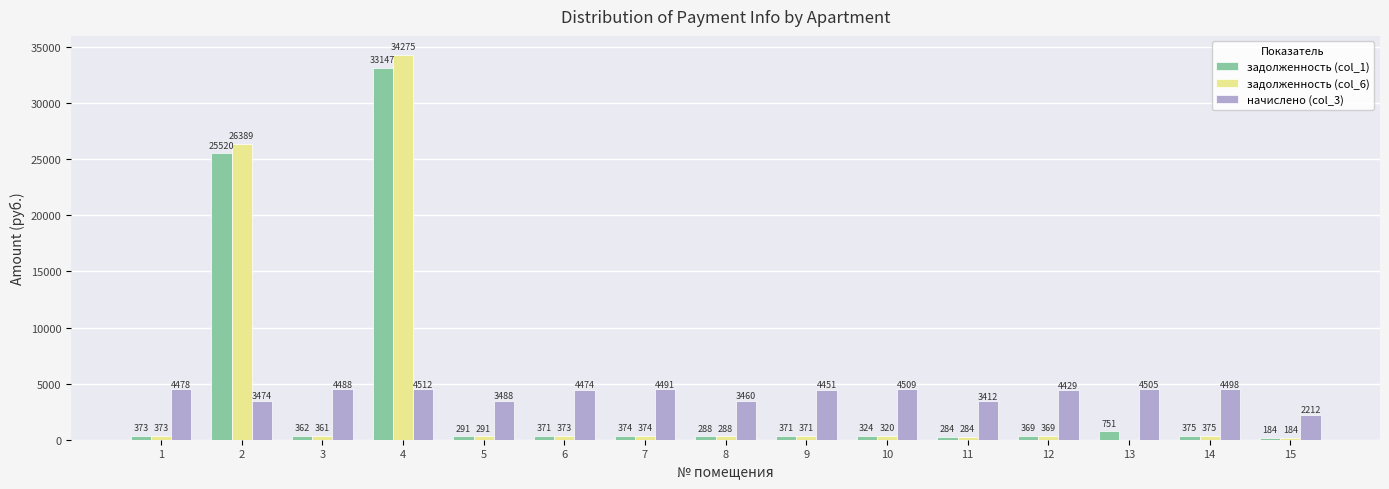

Where does the задолженность (col_1) series first go above 370?

1